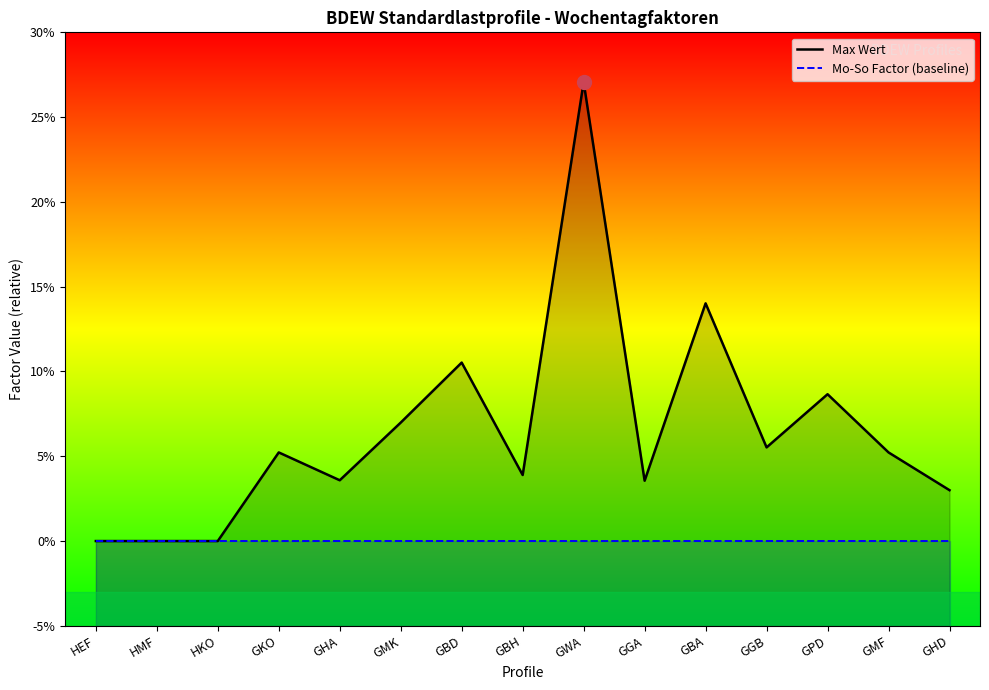

At which category does the chart reach its minimum across all series?

HEF